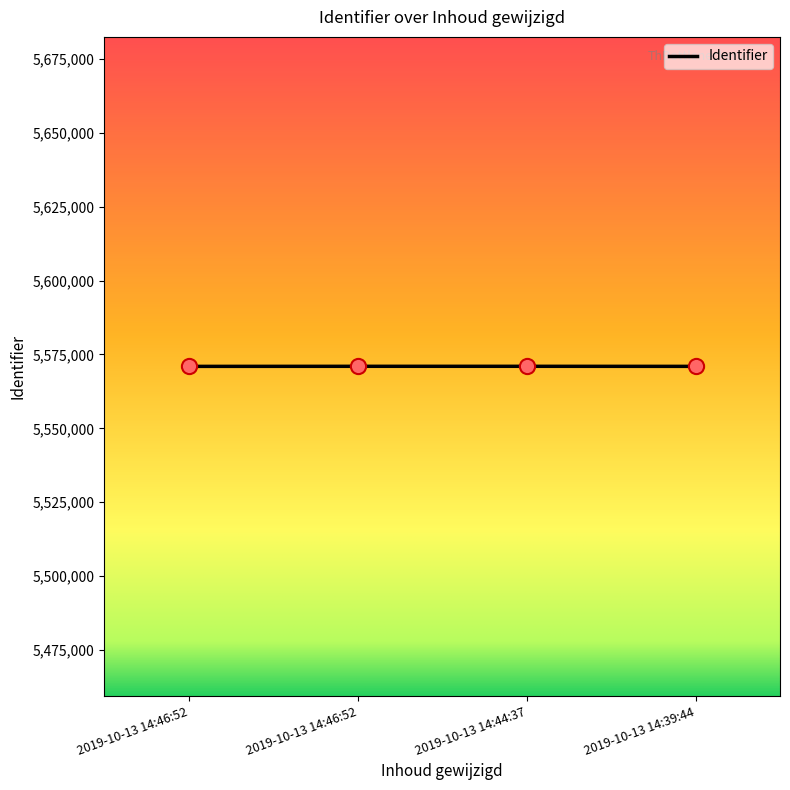

What is the change in value from 2019-10-13 14:46:52 to 2019-10-13 14:46:52?

+23